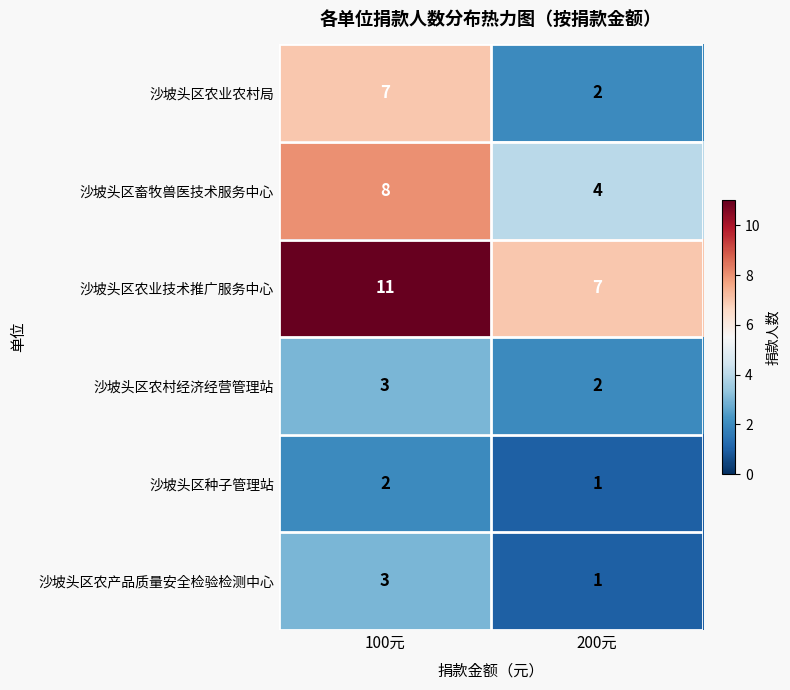

At which category is the sum across all series the highest?

100元